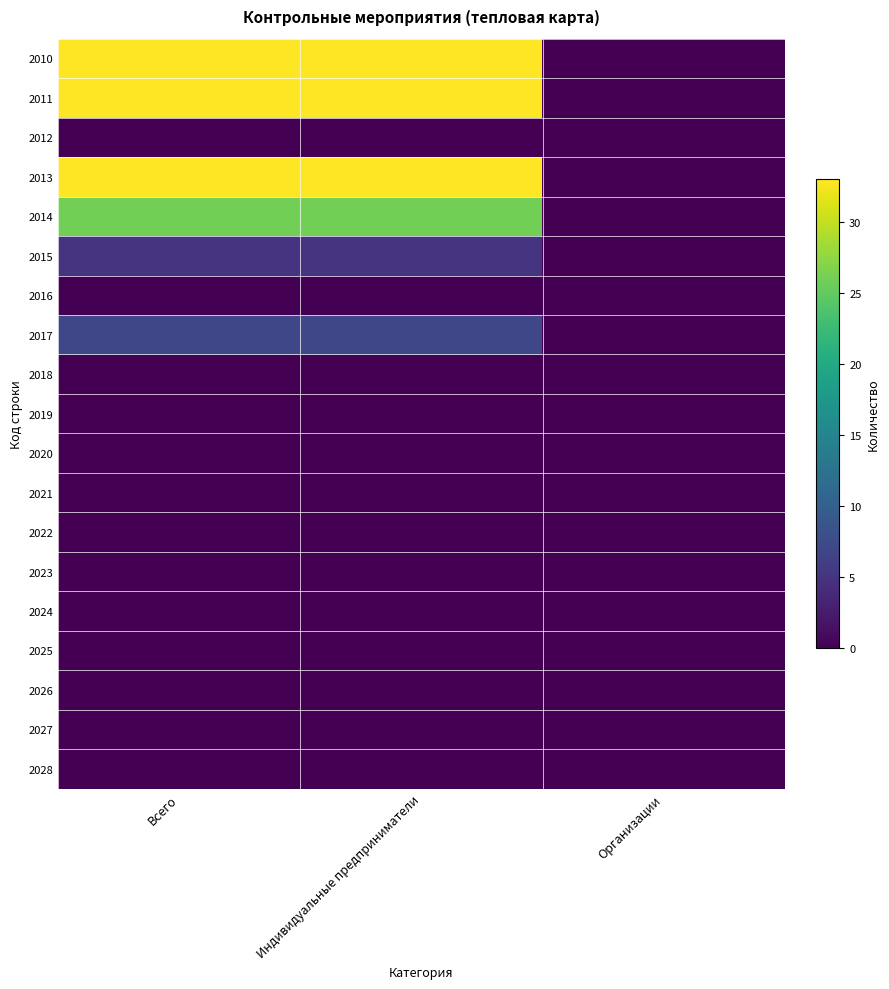

Reading right to left, what are all the values shown in this chart?

2010: Организации=0	Индивидуальные предприниматели=33	Всего=33
2011: Организации=0	Индивидуальные предприниматели=33	Всего=33
2012: Организации=0	Индивидуальные предприниматели=0	Всего=0
2013: Организации=0	Индивидуальные предприниматели=33	Всего=33
2014: Организации=0	Индивидуальные предприниматели=26	Всего=26
2015: Организации=0	Индивидуальные предприниматели=5	Всего=5
2016: Организации=0	Индивидуальные предприниматели=0	Всего=0
2017: Организации=0	Индивидуальные предприниматели=7	Всего=7
2018: Организации=0	Индивидуальные предприниматели=0	Всего=0
2019: Организации=0	Индивидуальные предприниматели=0	Всего=0
2020: Организации=0	Индивидуальные предприниматели=0	Всего=0
2021: Организации=0	Индивидуальные предприниматели=0	Всего=0
2022: Организации=0	Индивидуальные предприниматели=0	Всего=0
2023: Организации=0	Индивидуальные предприниматели=0	Всего=0
2024: Организации=0	Индивидуальные предприниматели=0	Всего=0
2025: Организации=0	Индивидуальные предприниматели=0	Всего=0
2026: Организации=0	Индивидуальные предприниматели=0	Всего=0
2027: Организации=0	Индивидуальные предприниматели=0	Всего=0
2028: Организации=0	Индивидуальные предприниматели=0	Всего=0